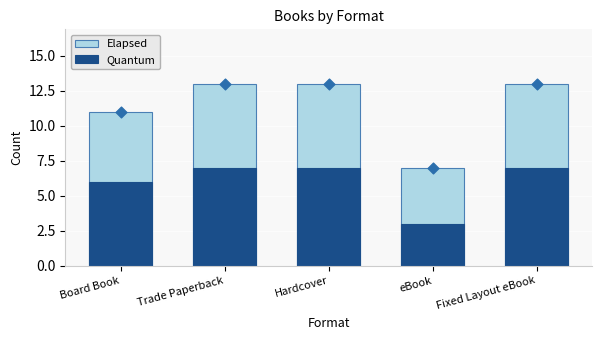

At how many categories does at least one series exceed 9?

4